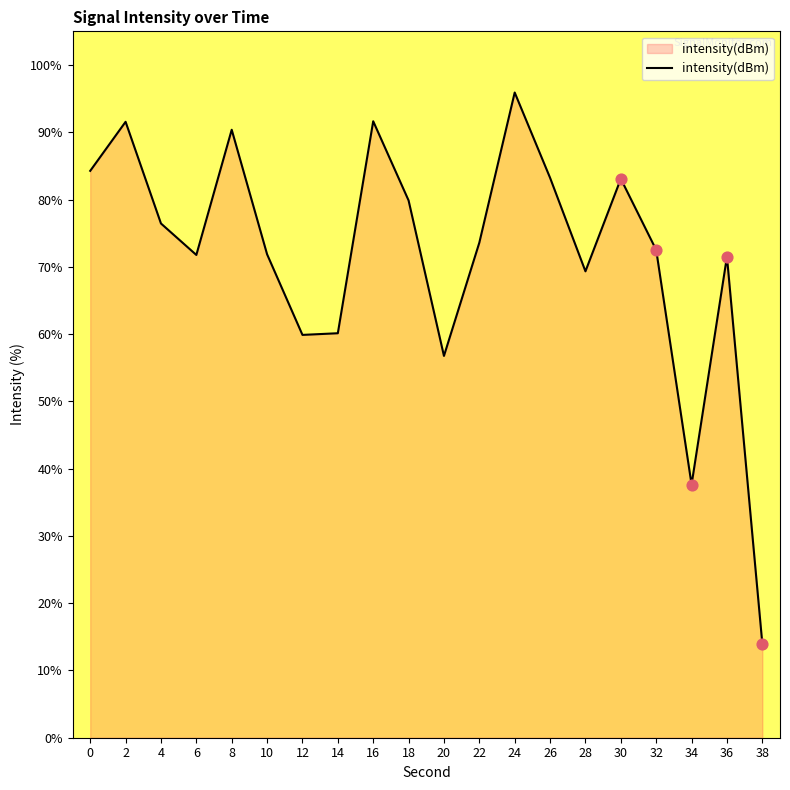

What is the change in value from 2 to 30?

-8.5